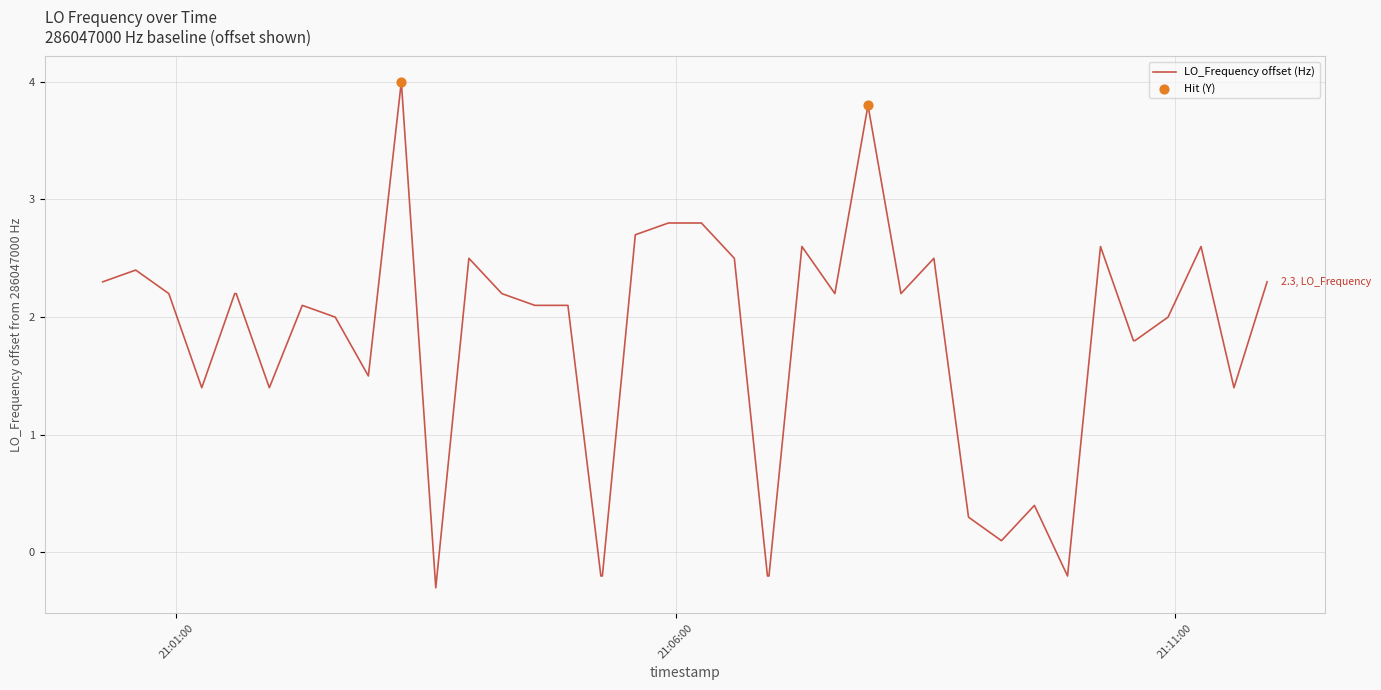

What is the minimum value shown in the chart?

-0.3